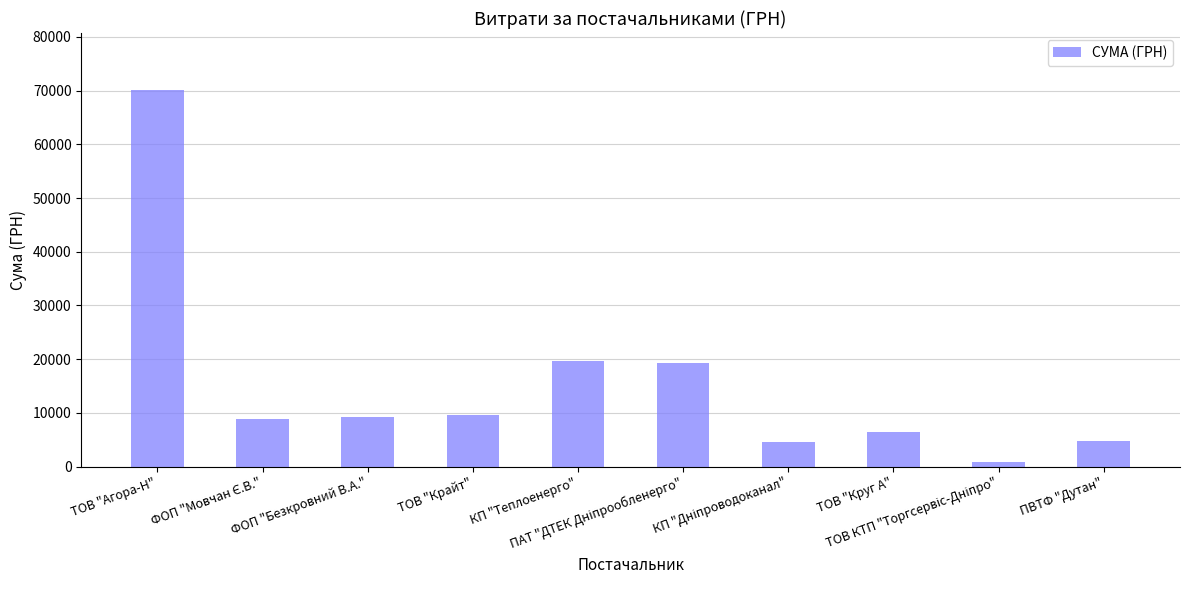

What is the value of the 10th bar from the left?

4798.5